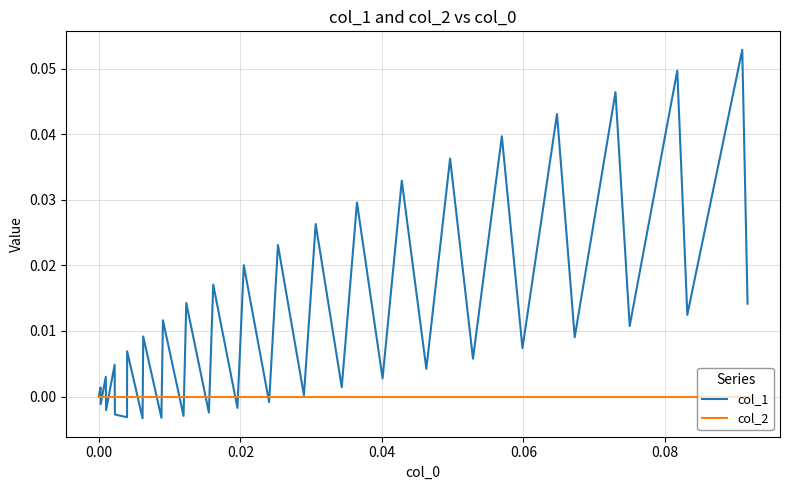

Which series has the widest spread of values?

col_1